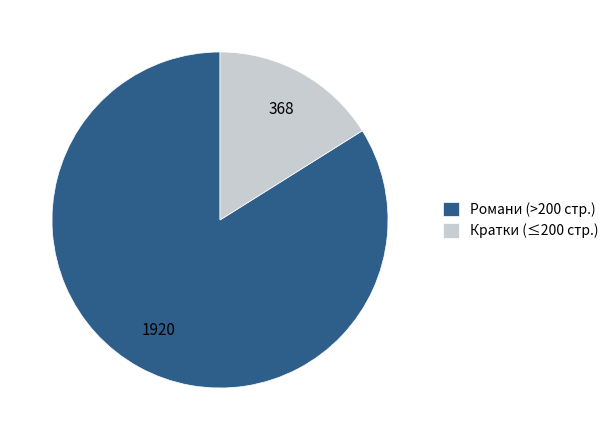

Does Кратки (≤200 стр.) represent more than half of the total?

No